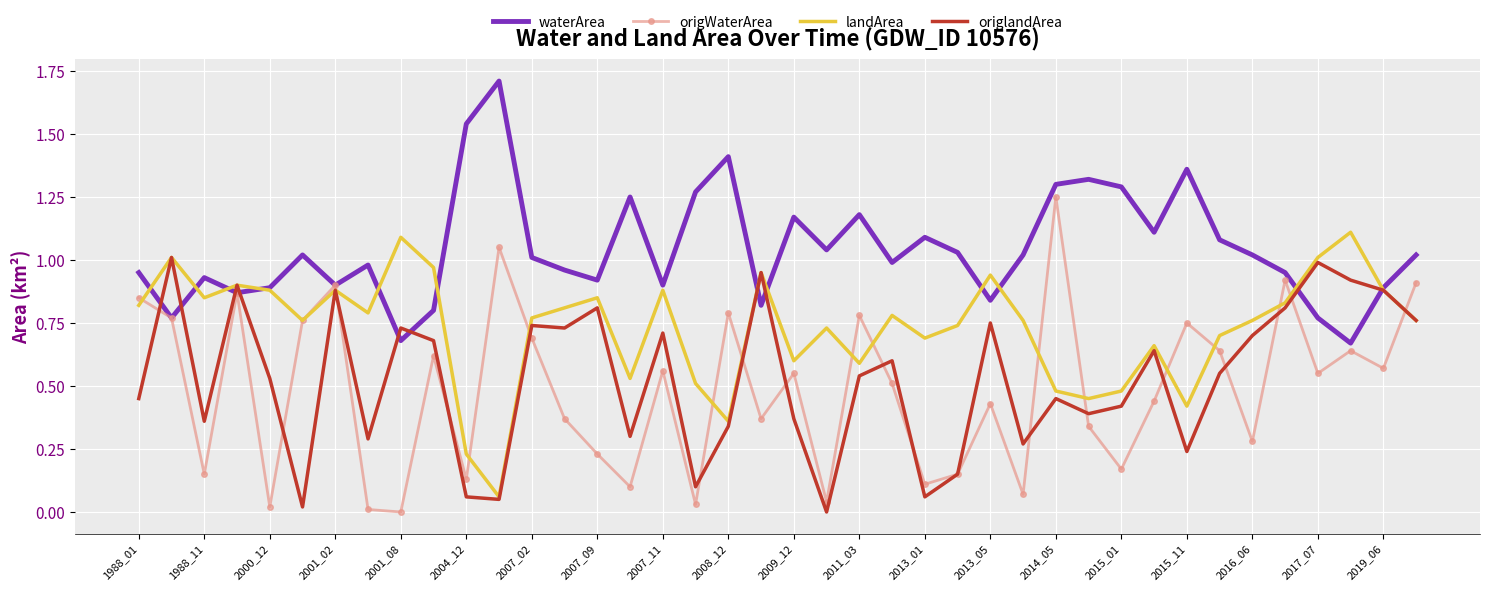

Which series has the largest total across all categories?

waterArea